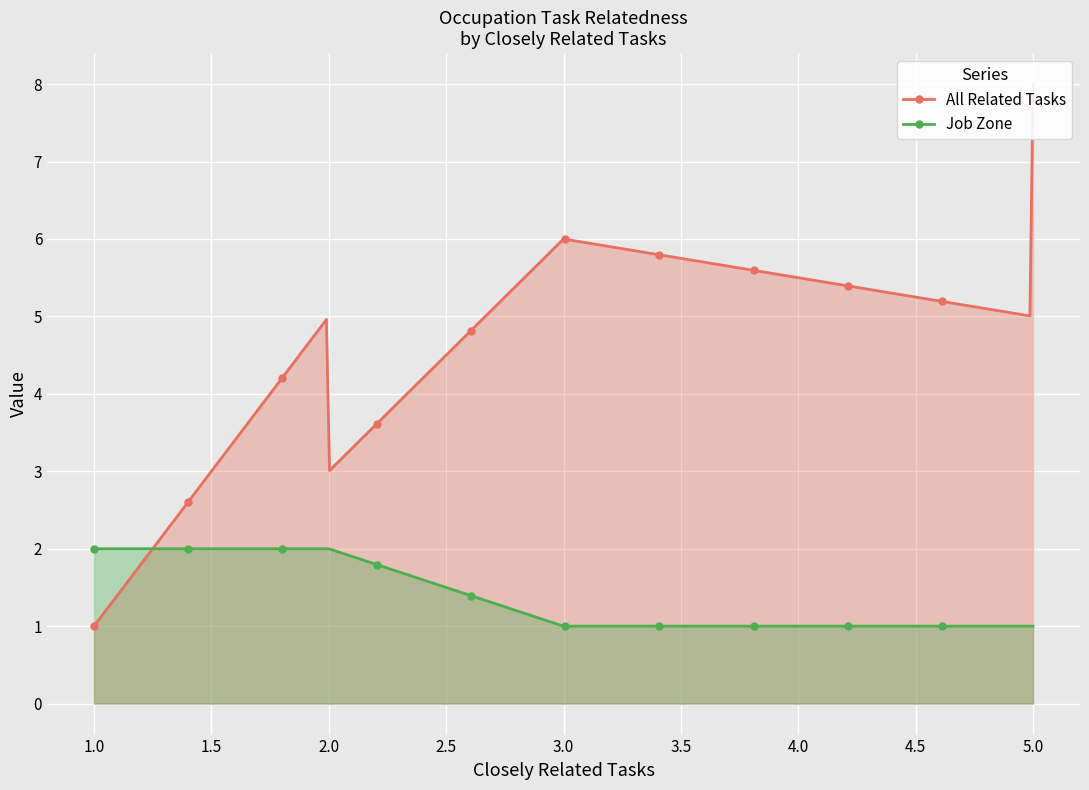

Which series has the largest total across all categories?

All Related Tasks